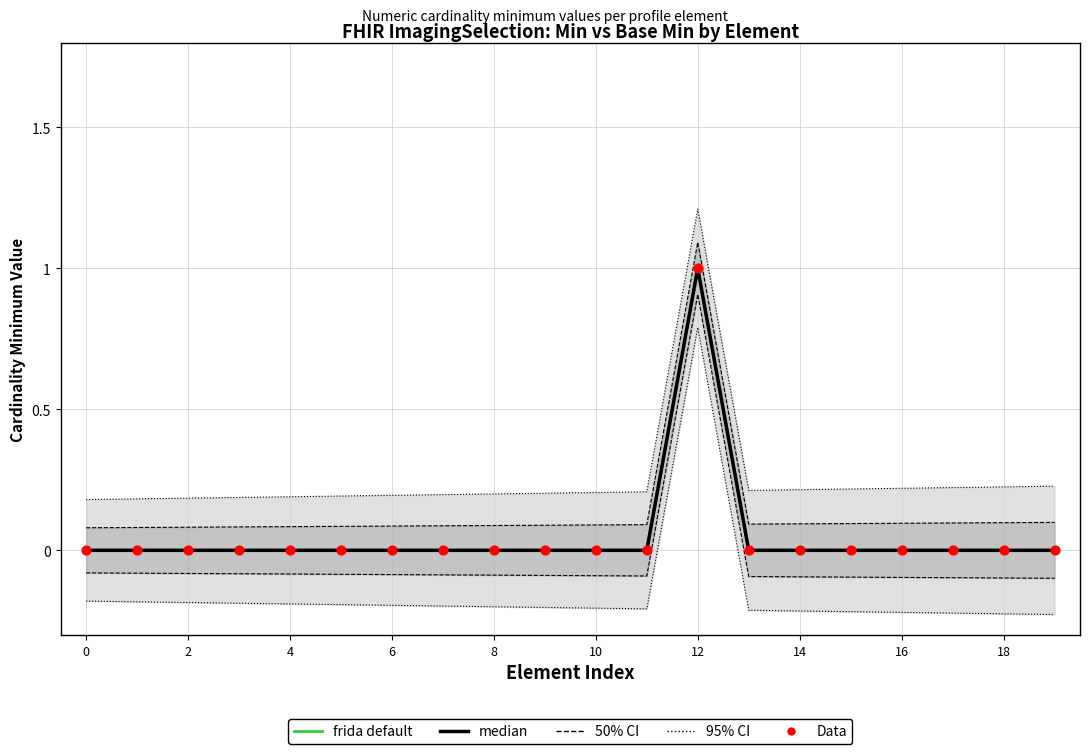

Which series has the largest total across all categories?

frida default